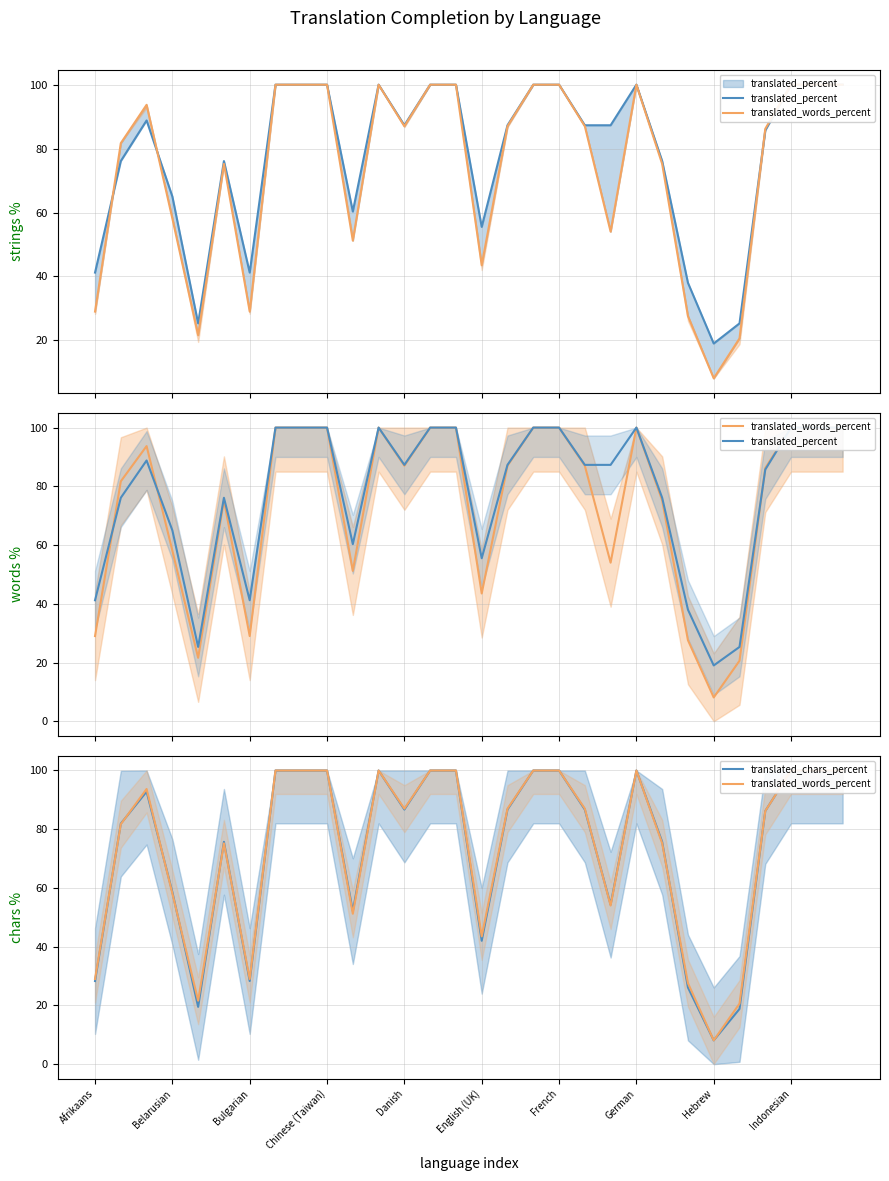

What is the maximum value for translated_chars_percent?

100.0